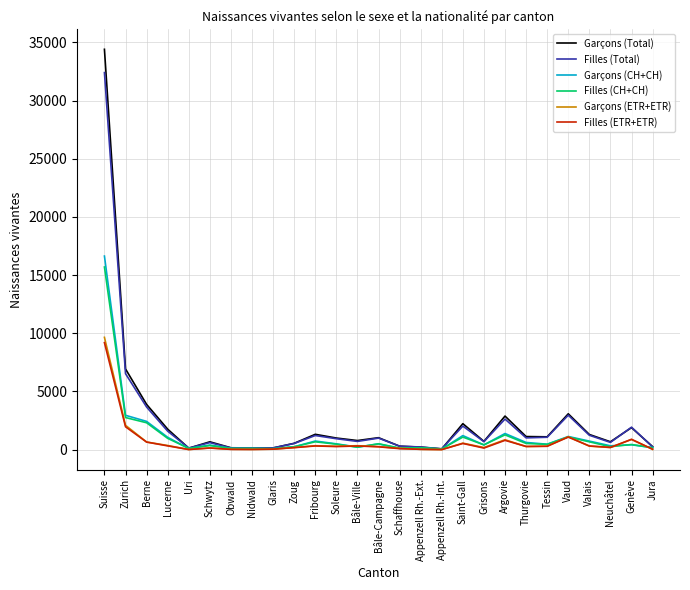

What is the difference between the maximum and second lowest values in the Filles (ETR+ETR) series?

9187